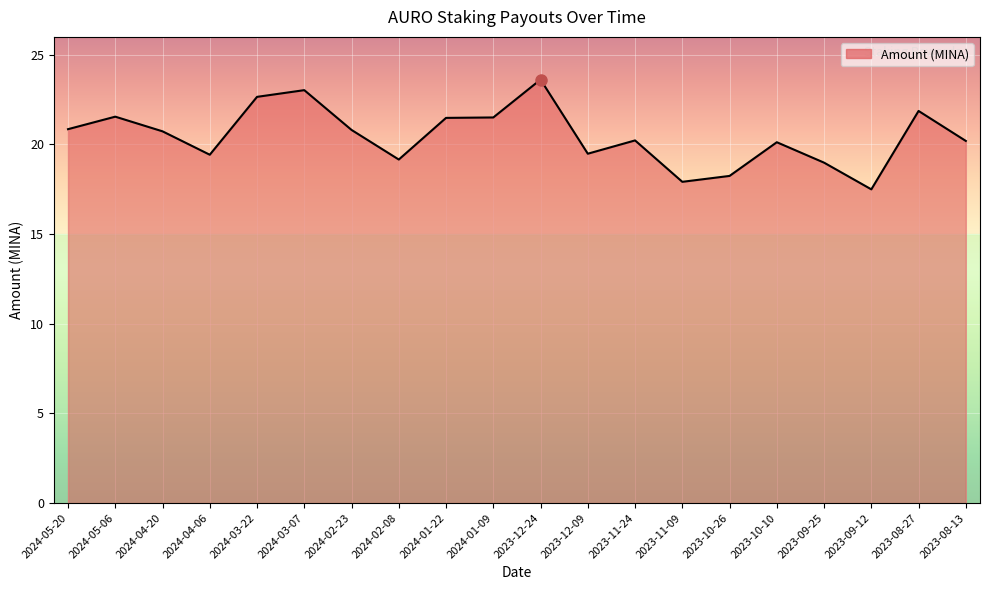

What position from the right is 2024-02-23?

14